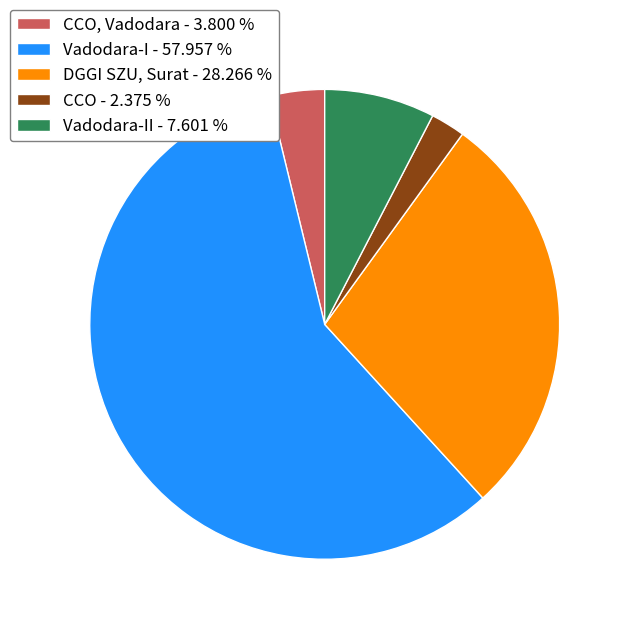

Which slice represents more than half of the pie?

Vadodara-I - 57.957 %